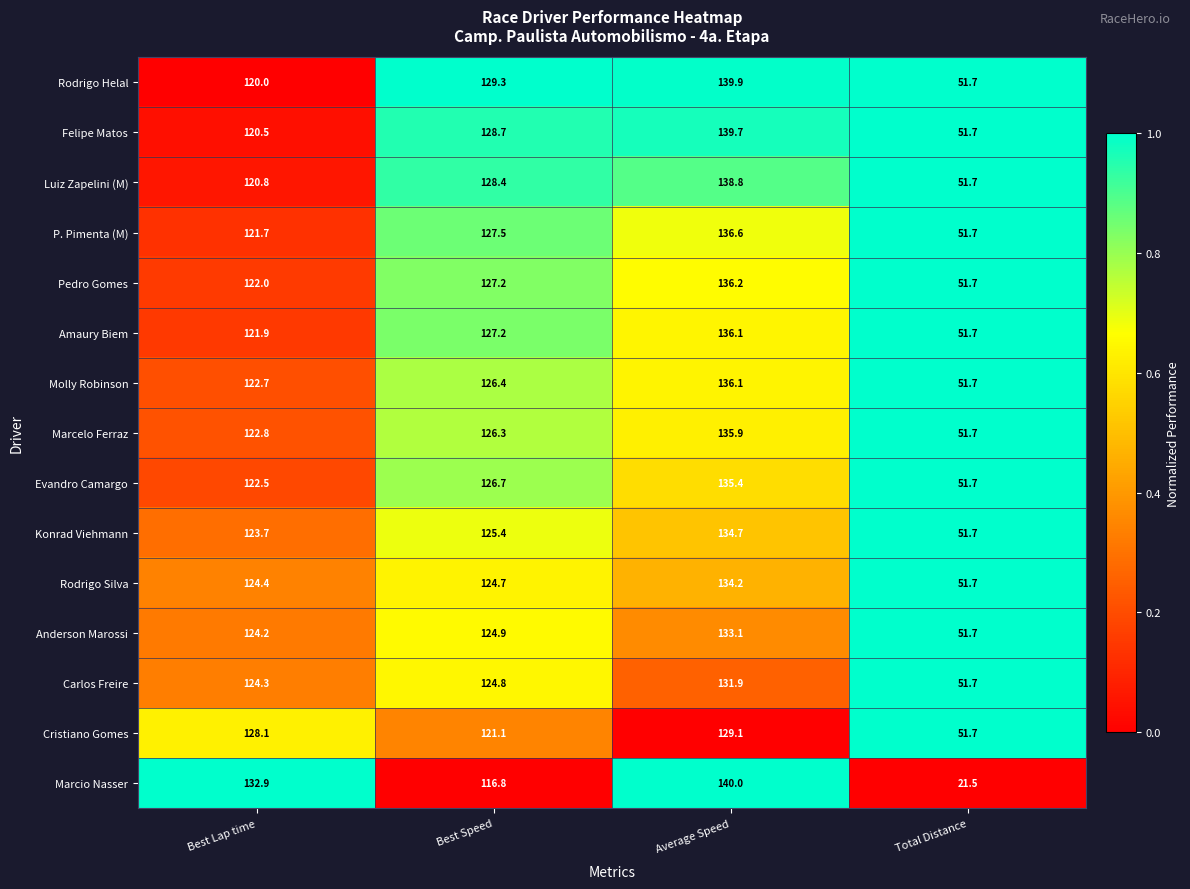

What is the difference between the maximum and second lowest values in the Anderson Marossi series?

8.9